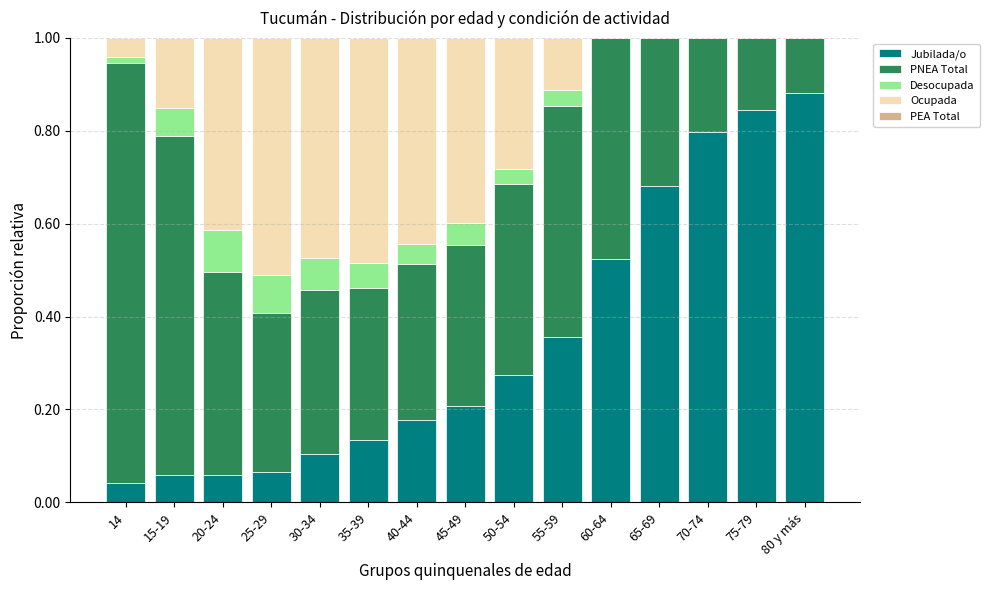

What is the sum of all Jubilada/o values?

5.2